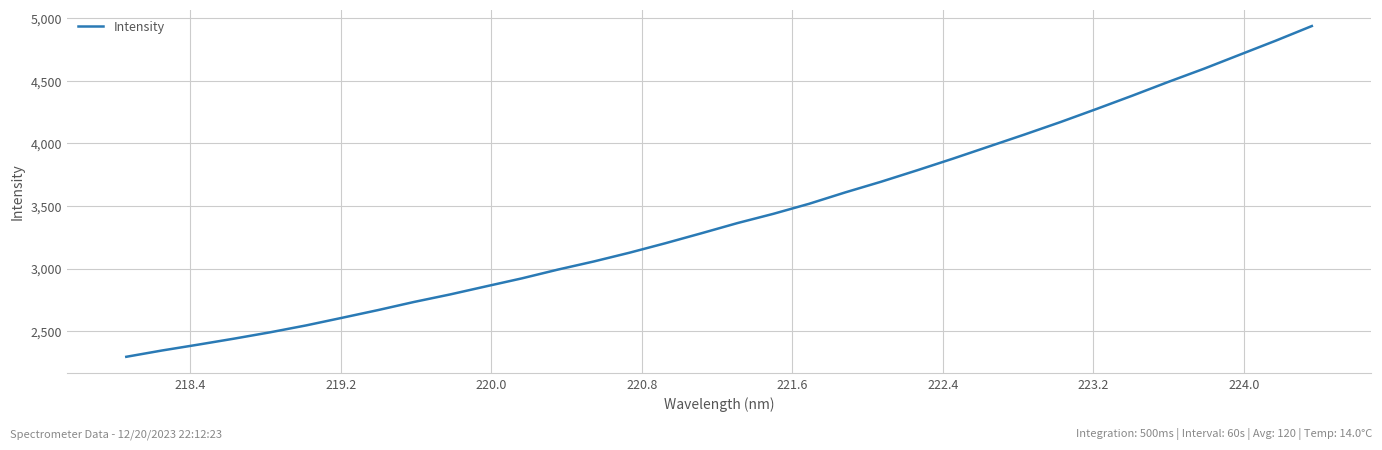

What is the smallest value displayed?

2295.5